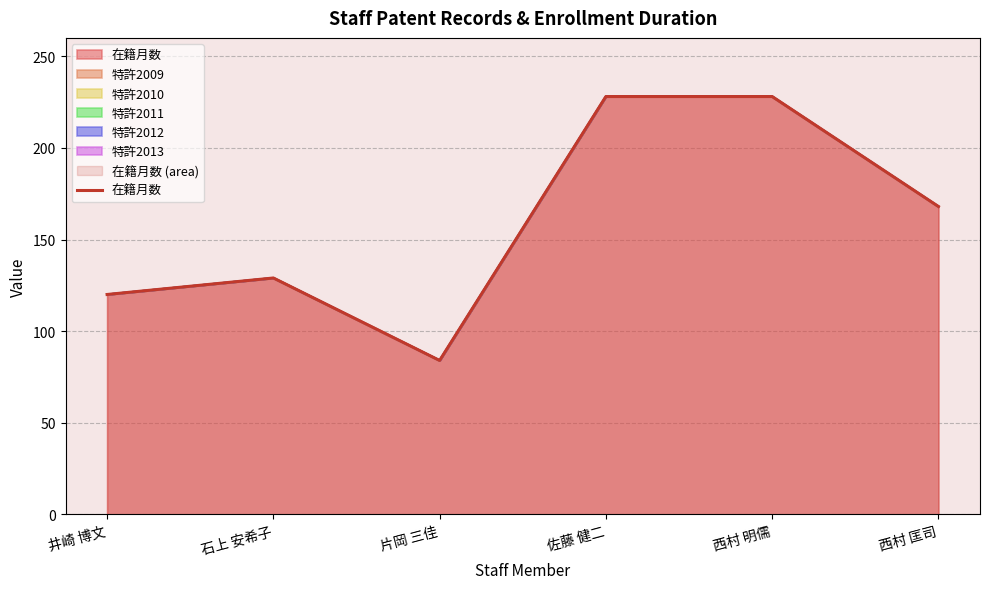

The value at 西村 明儒 is 154. True or false?

False